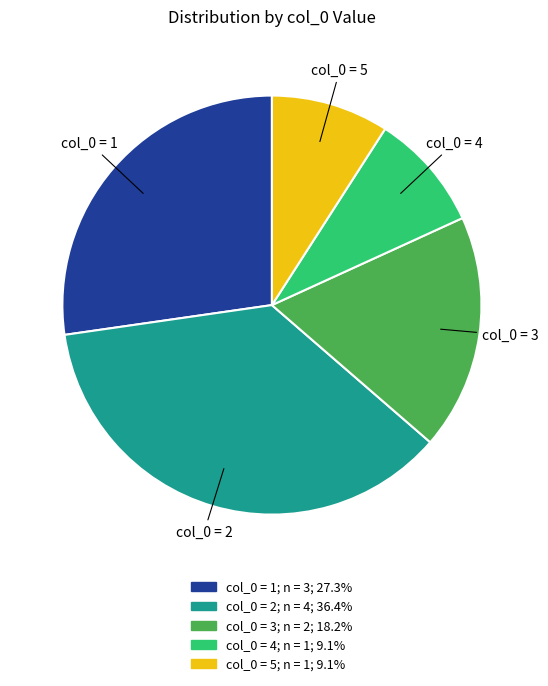

Does any single category account for the majority?

No